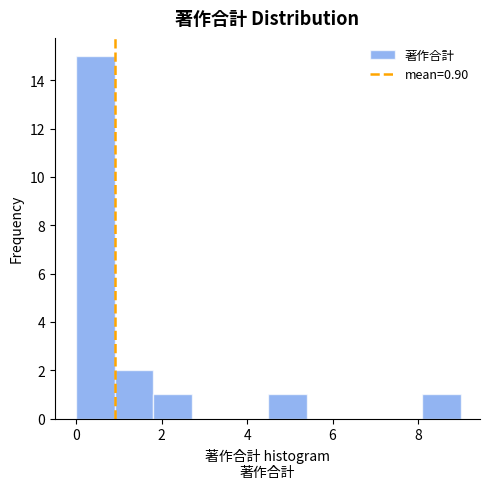

How tall is the bar that spans 0.0 to 0.9 on the x-axis? Neither the bar edges nor the heights are printed on the chart, so give them approximately, as read against the axes.

15